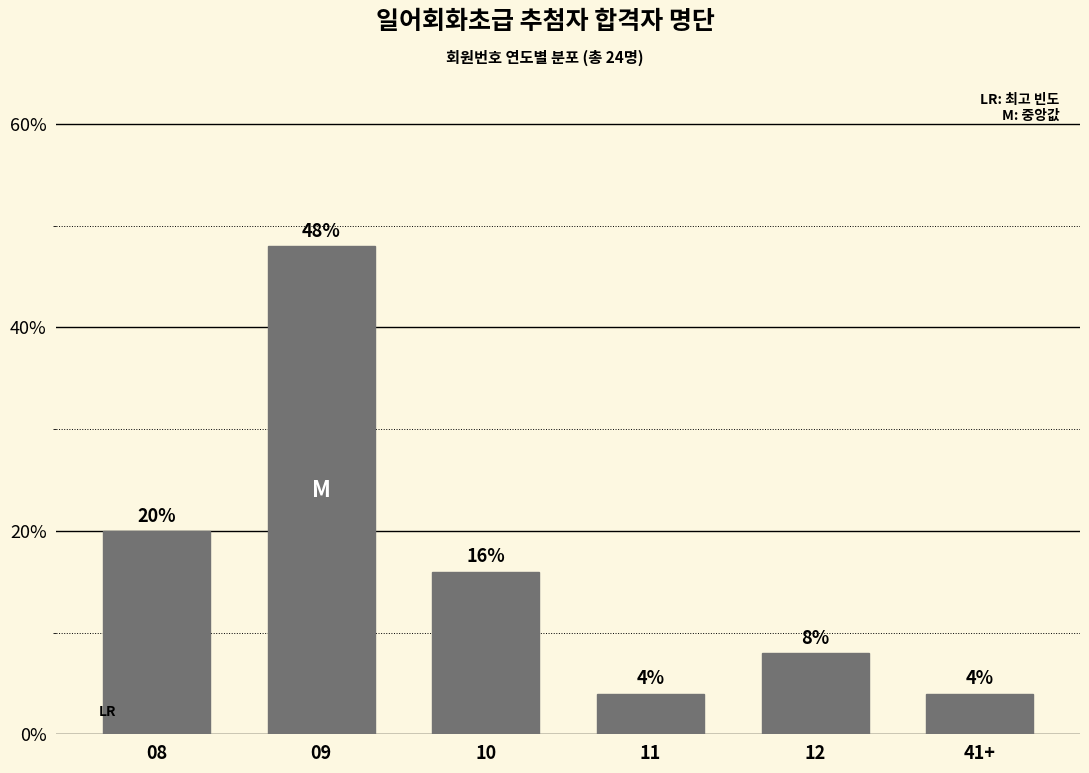

Reading right to left, transcribe all the data shown in this chart.

4	8	4	16	48	20